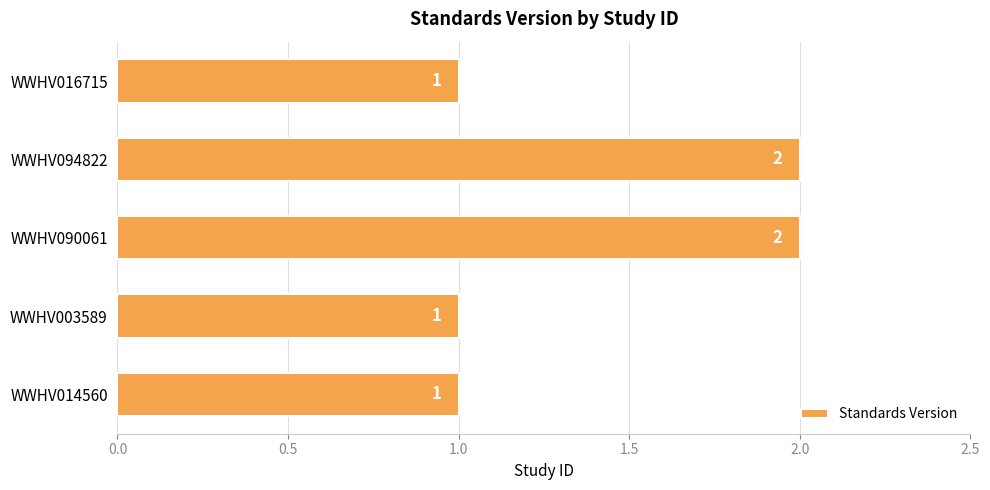

What is the sum of the values at WWHV090061 and WWHV014560?

3